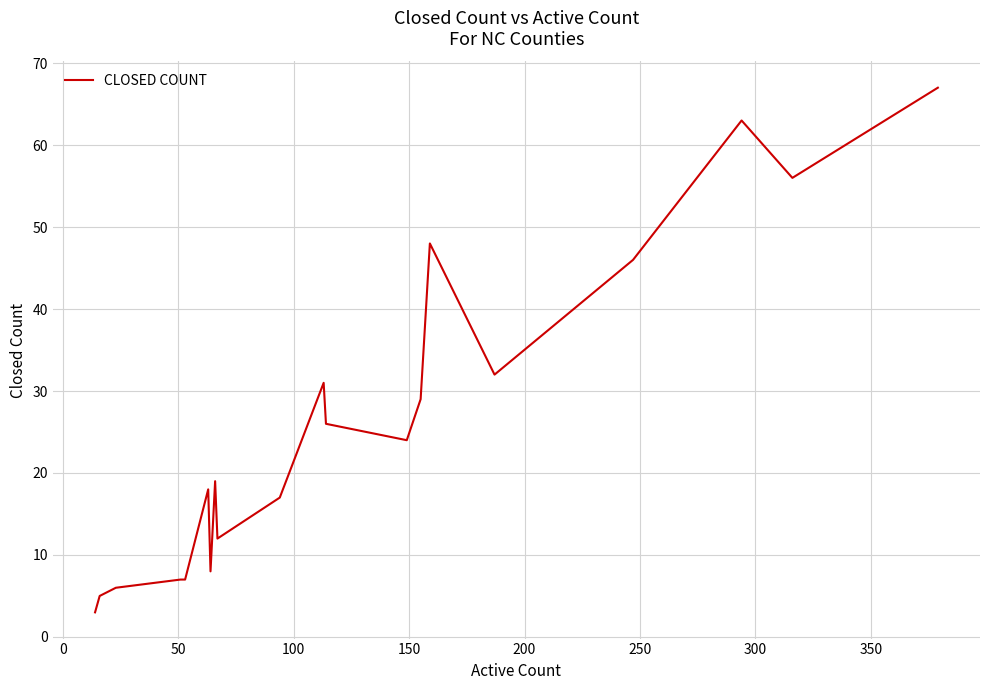

What is the difference between the maximum and minimum values?

64